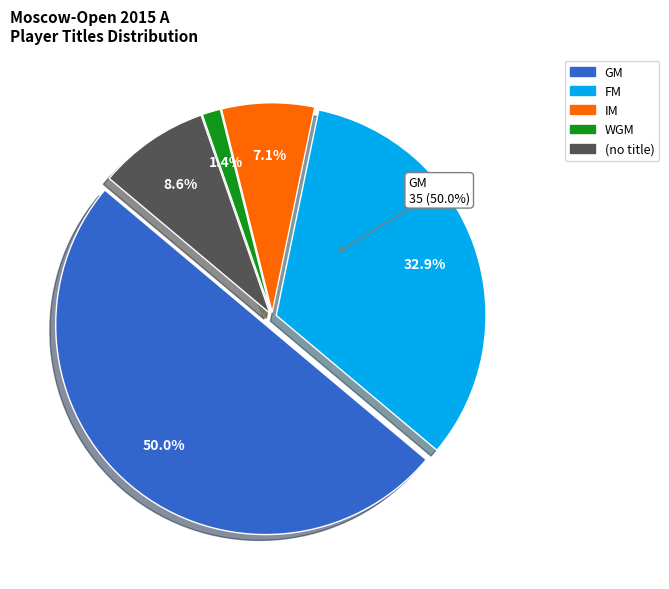

Is the sum of WGM and  greater than half?

No